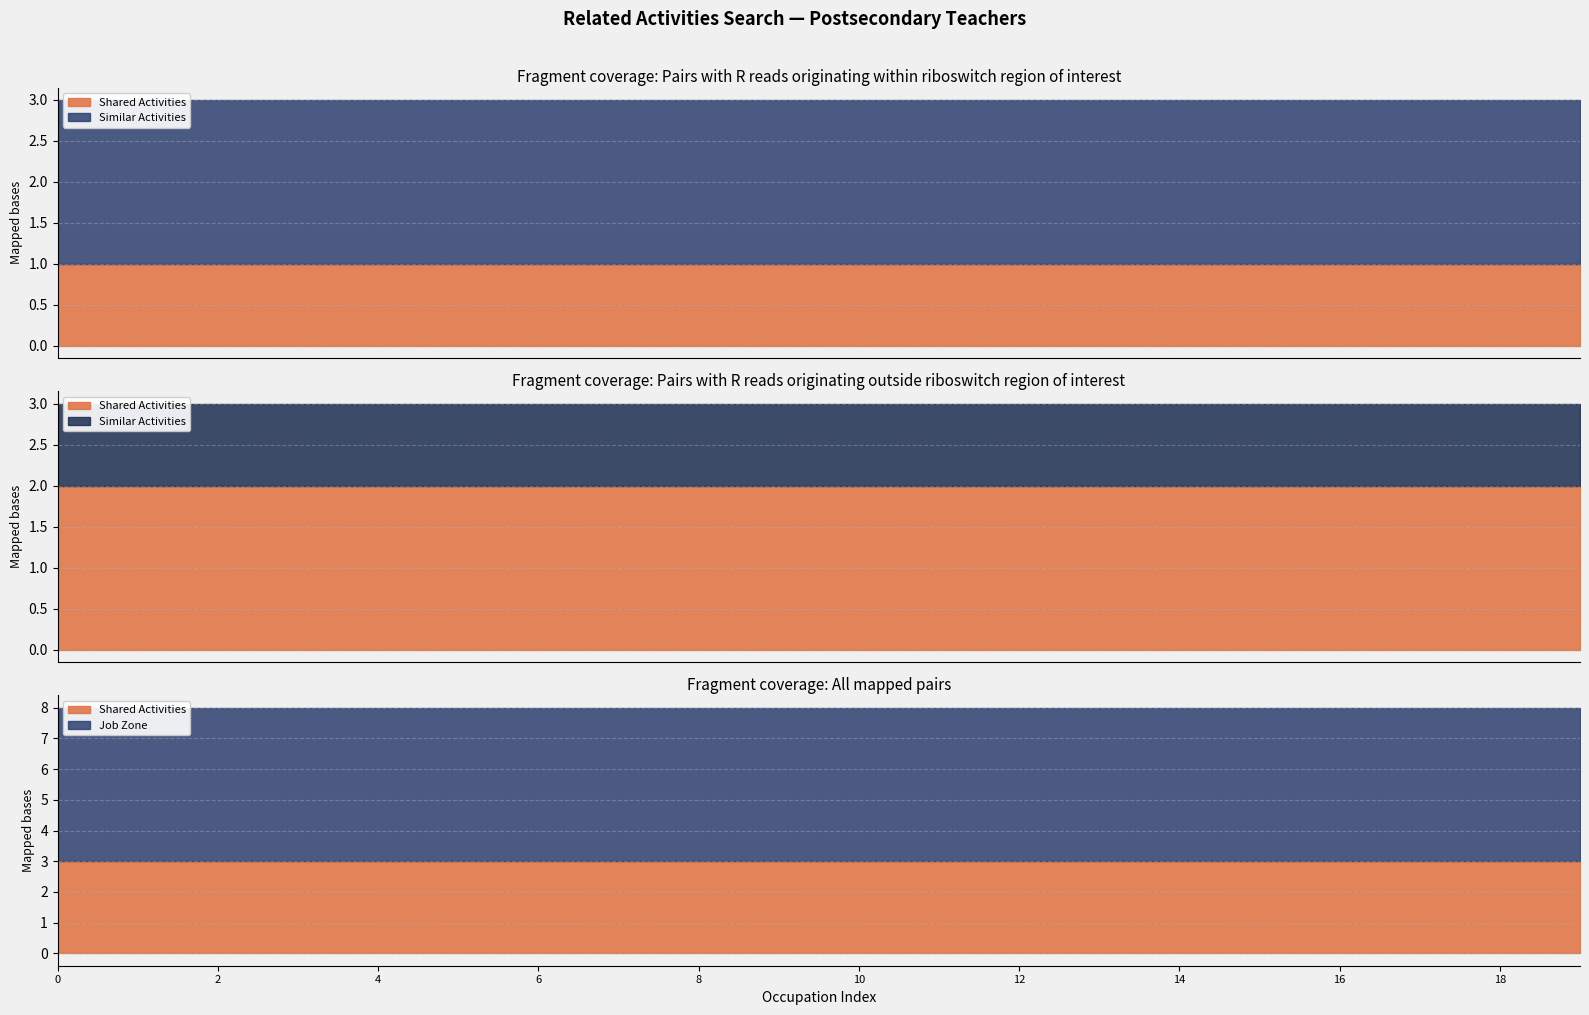

What position from the left is job_zone?

3